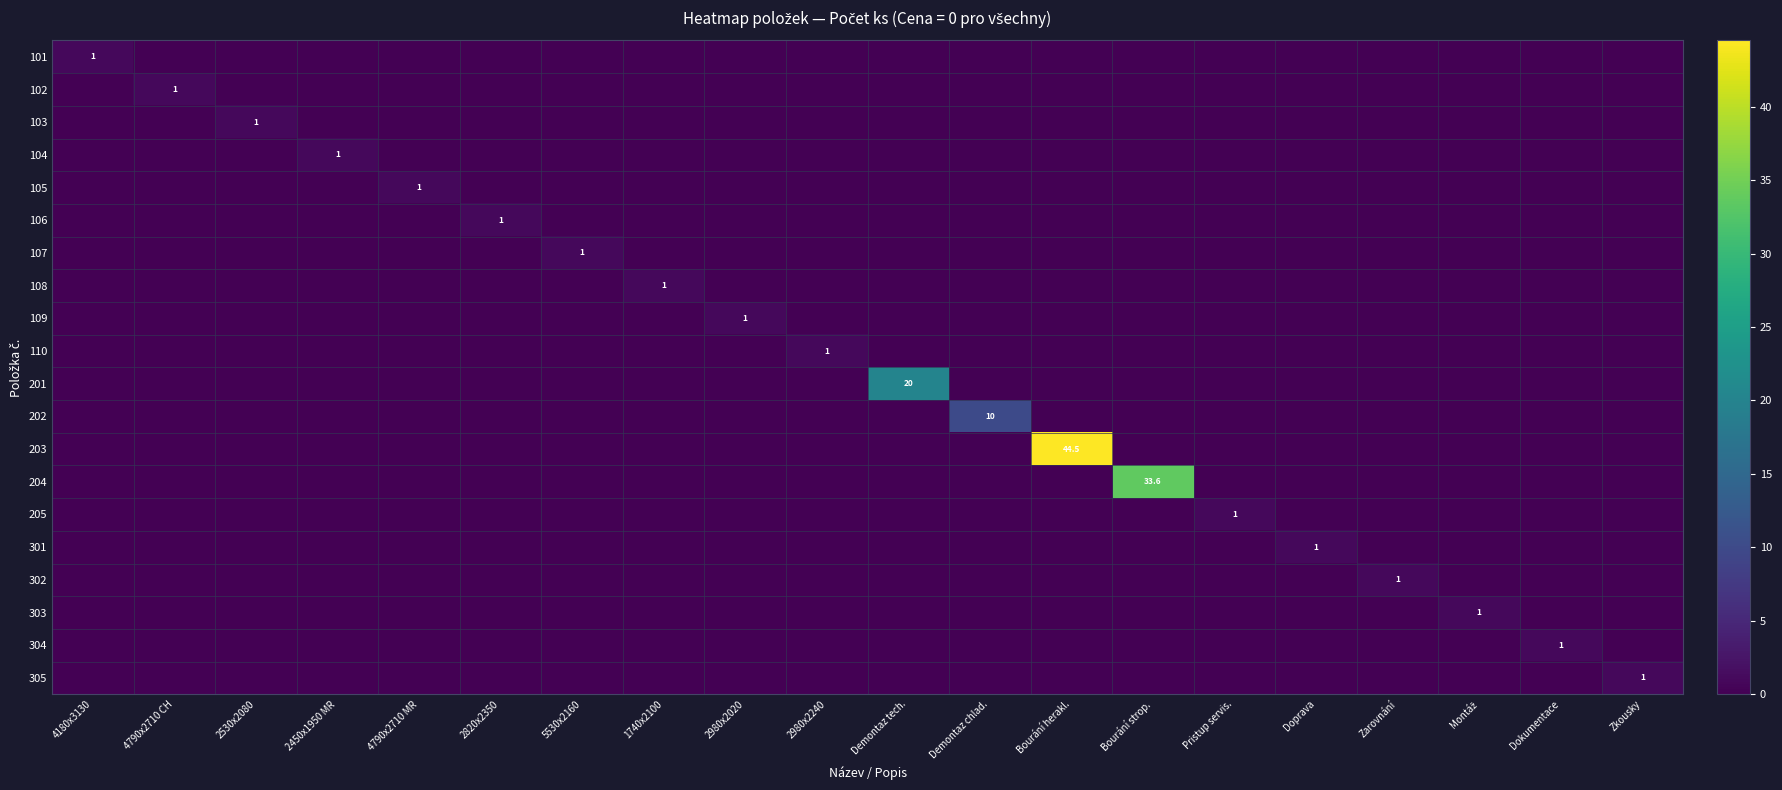

What is the maximum value shown in the chart?

44.5